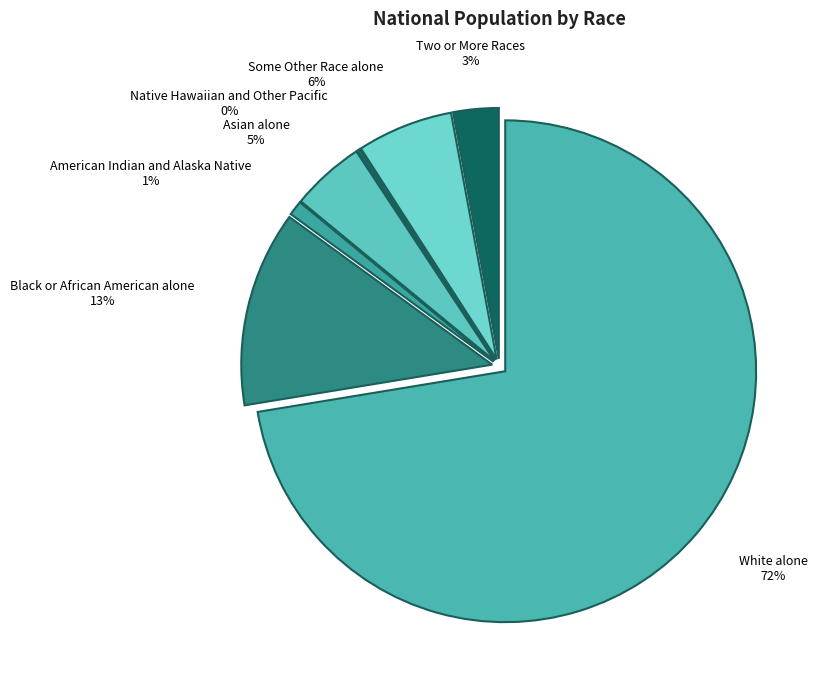

To the nearest percent, what percentage of the pie is Two or More Races?

3%